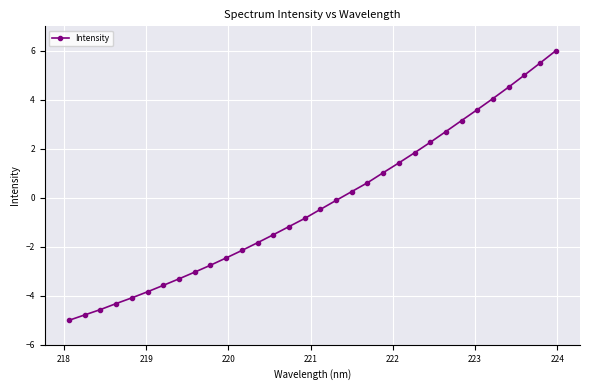

What is the smallest value displayed?

-5.0